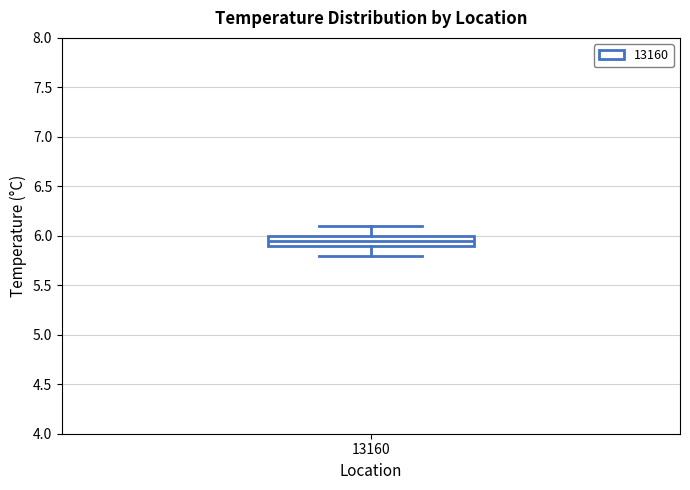

Read this box plot against the y-axis: the position of the median line, the range covered by the box, and the ends of both whiskers. The values are not printed on the chart, so give them approximately, as read against the axis.

median 5.95, box 5.90 to 6.00, whiskers 5.80 to 6.10